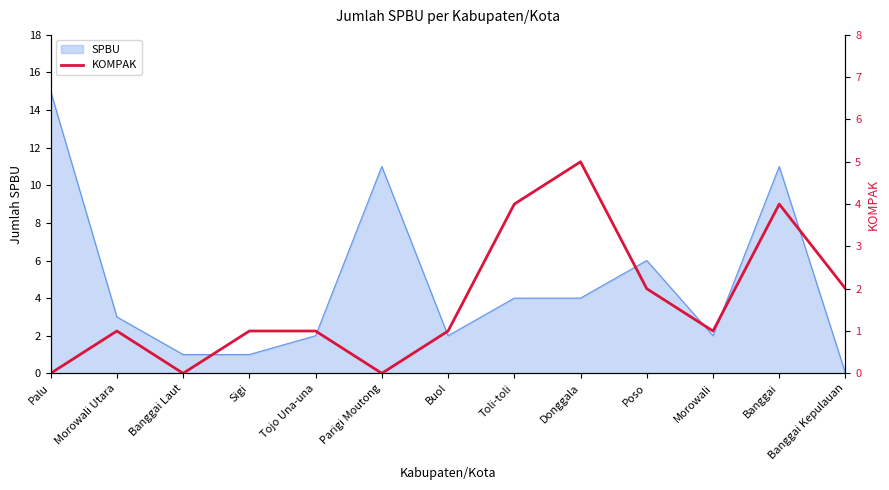

The SPBU series shows 2 at Morowali. True or false?

True